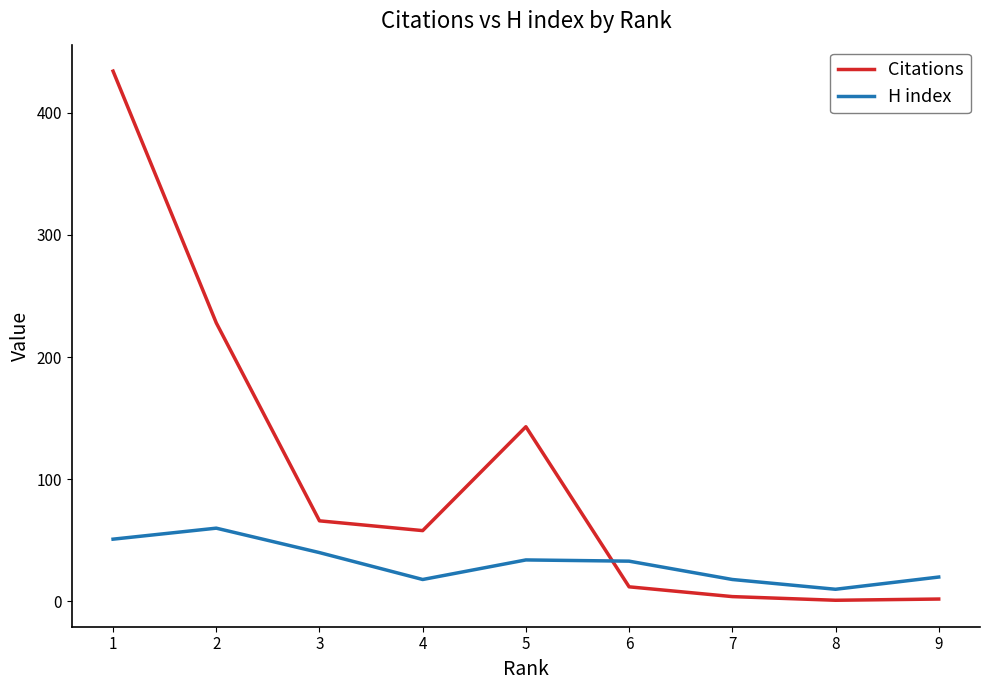

After their last crossing, which series has the higher values: Citations or H index?

H index